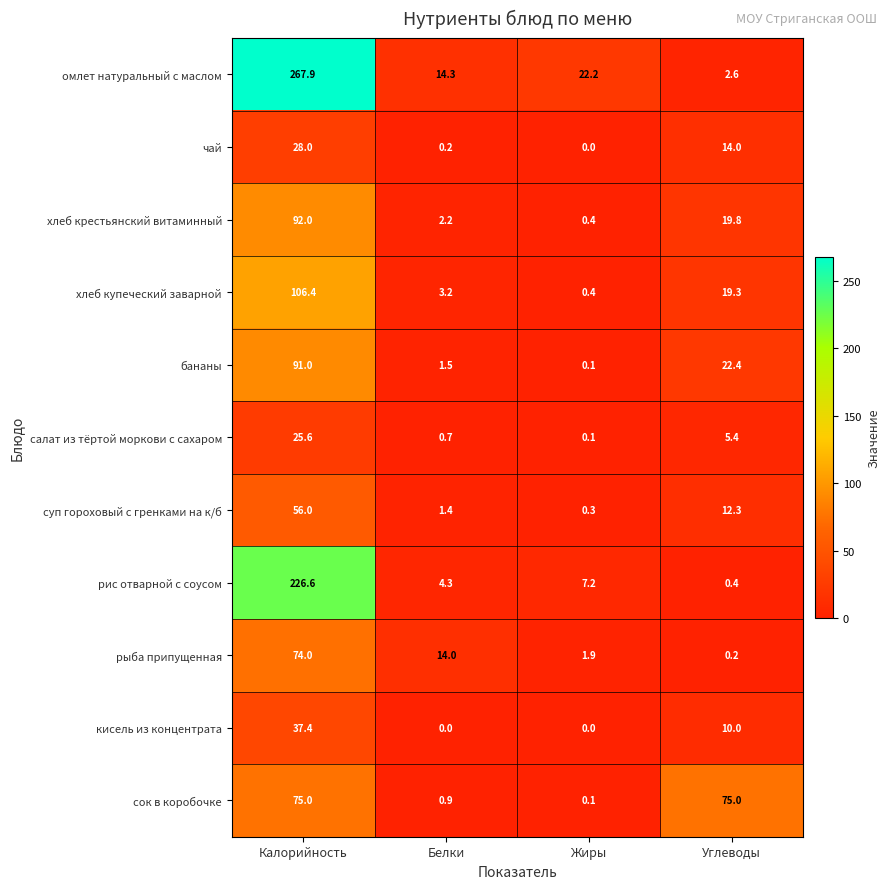

How many distinct data groups are displayed?

11